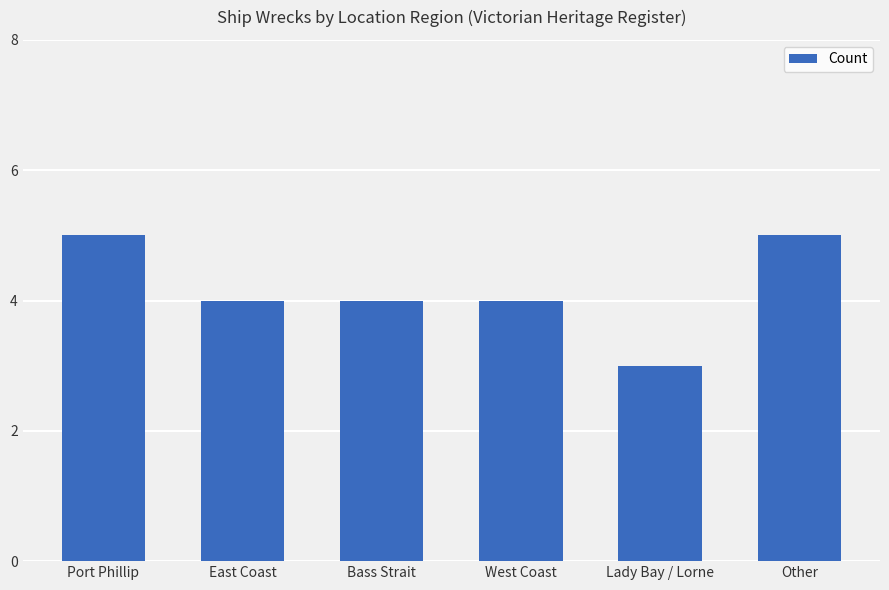

What is the greatest value displayed?

5